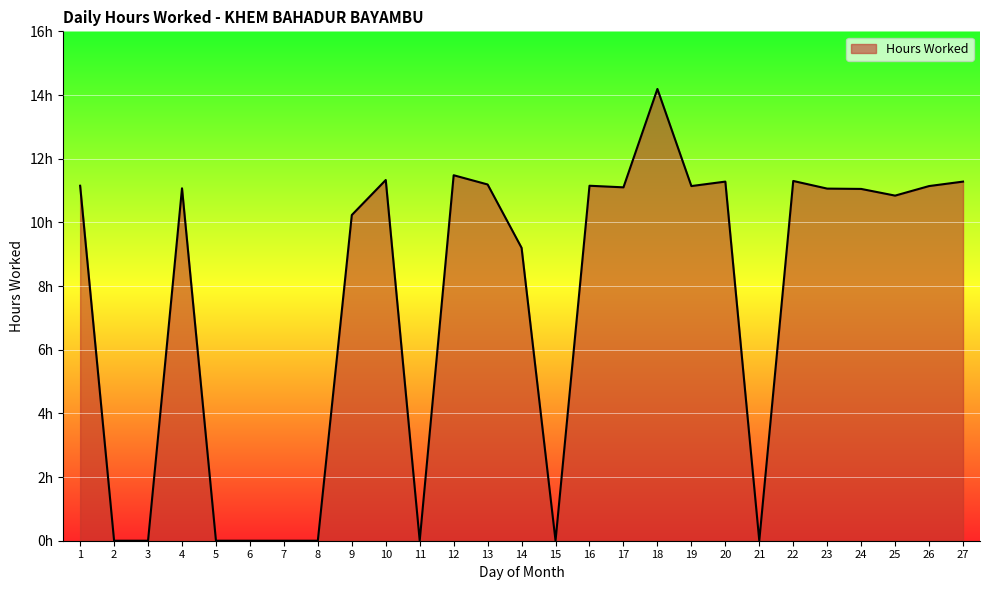

Is this an area chart (filled region under the line)?

Yes